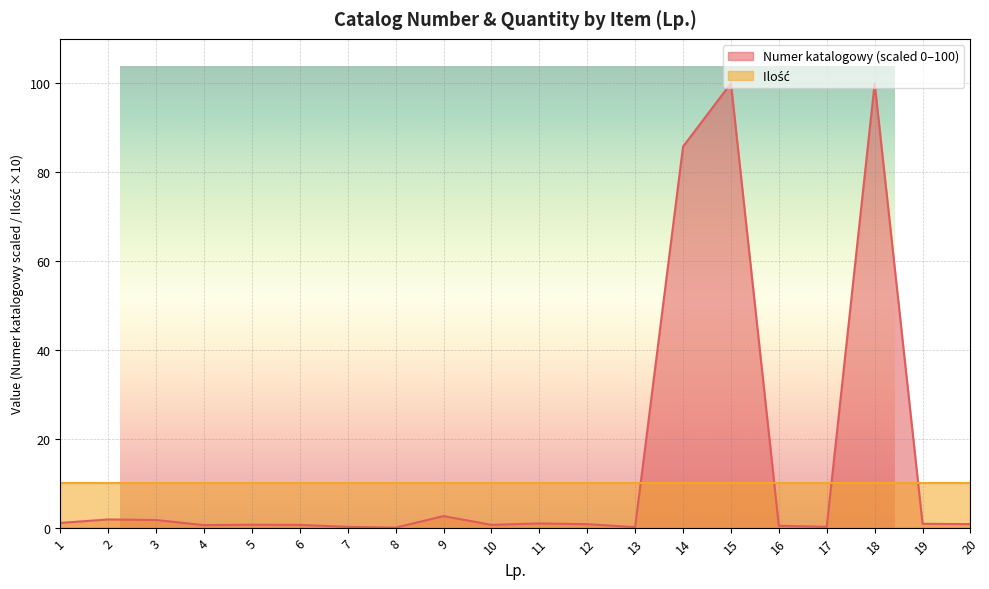

True or false: the data shows 100.0 at 15.

True